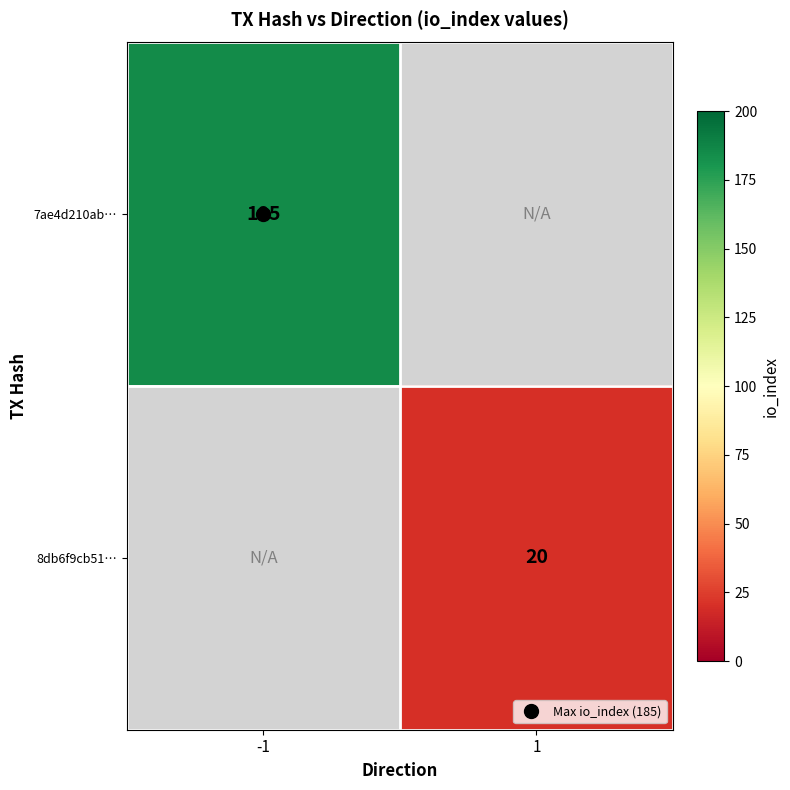

Which has a higher value, 1 or -1?

-1